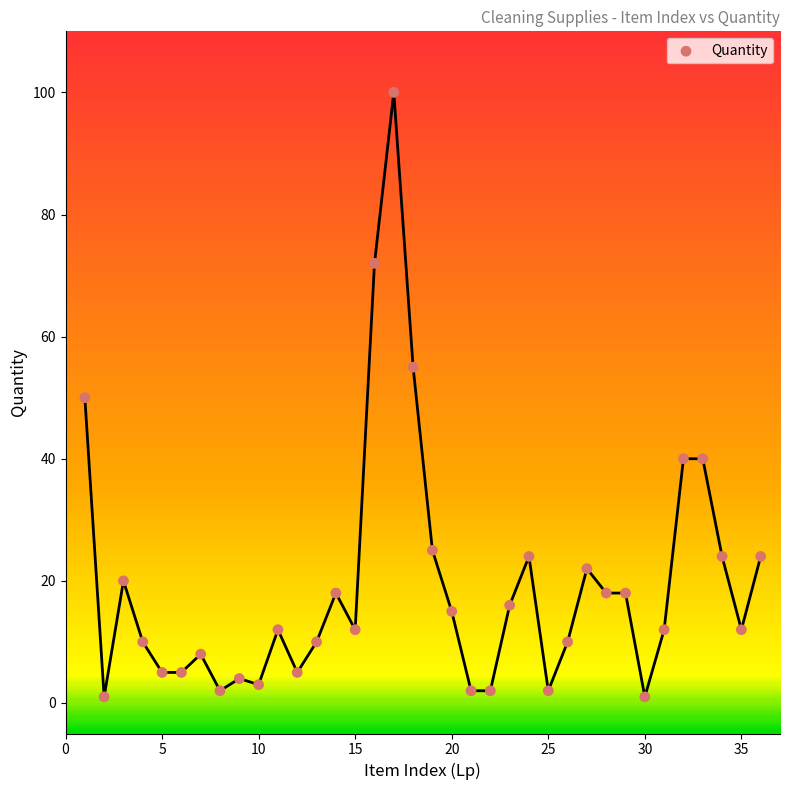

What is the range of Y values (max minus min)?

99